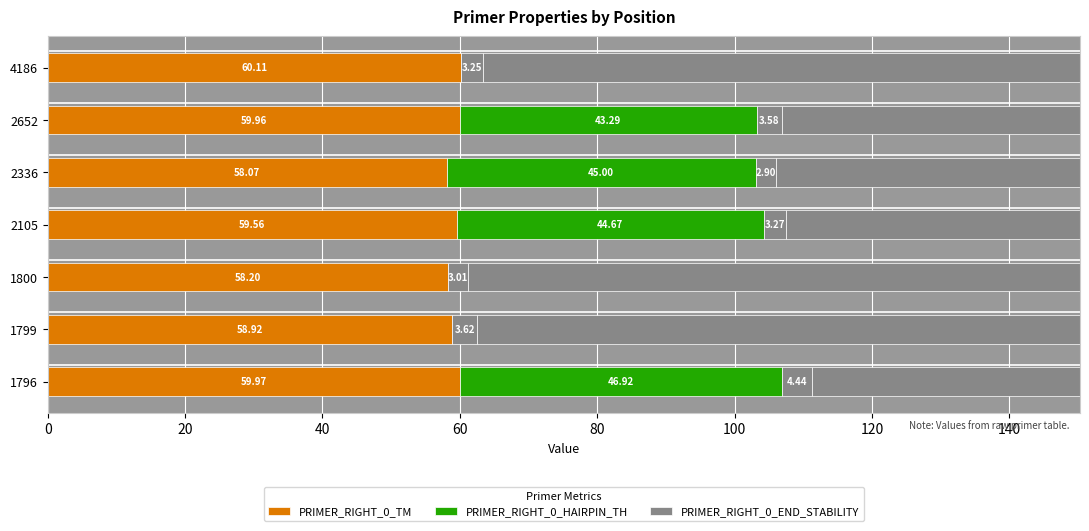

What is the difference between the maximum and minimum values in the PRIMER_RIGHT_0_HAIRPIN_TH series?

46.9